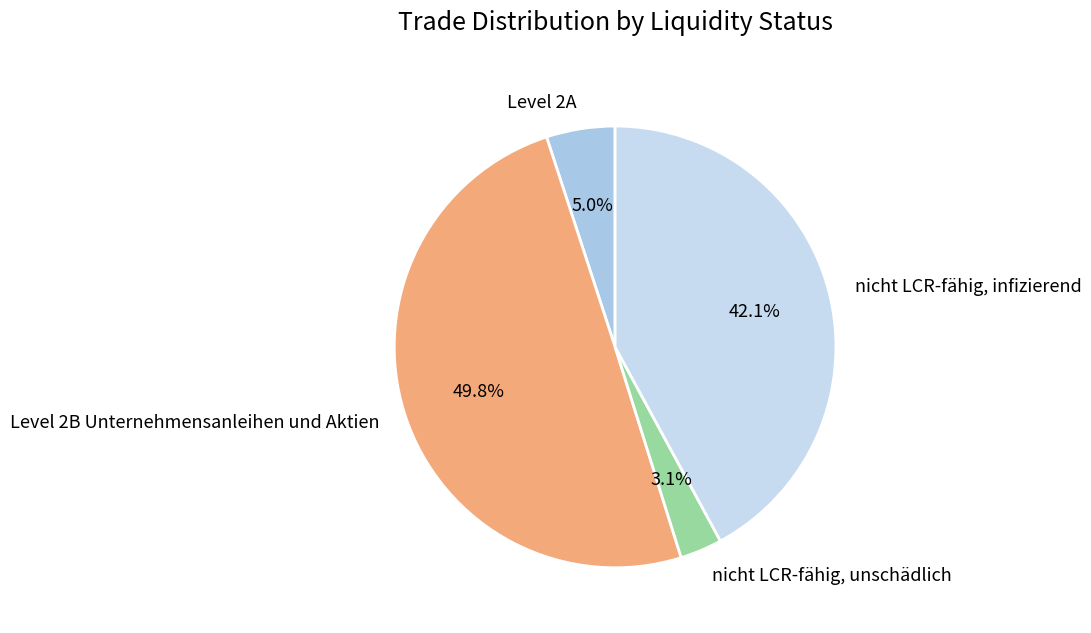

To the nearest percent, what is the difference between the nicht LCR-fähig, infizierend and nicht LCR-fähig, unschädlich slice percentages?

39%